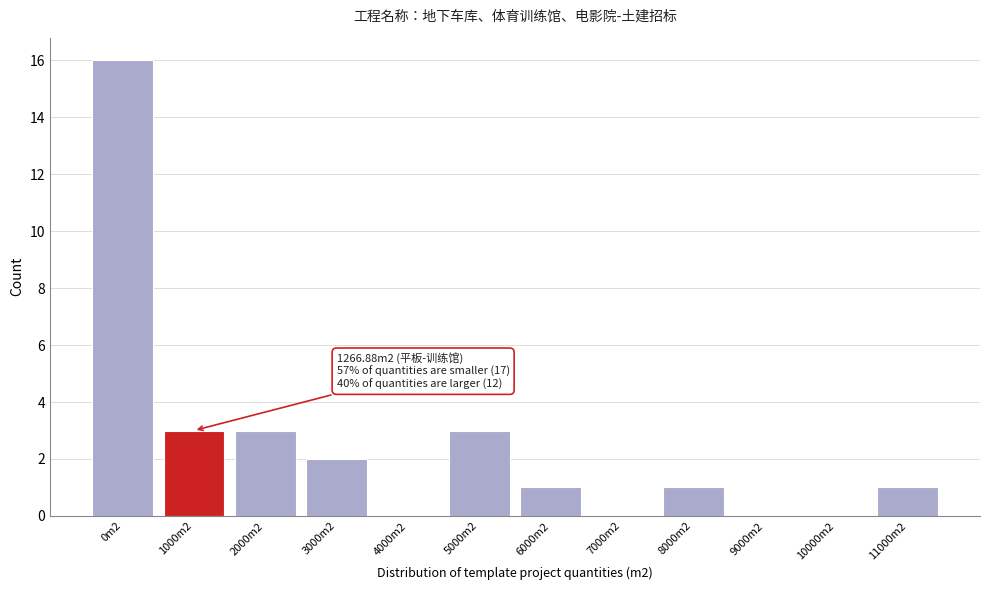

Reading left to right, transcribe all the data shown in this chart.

0m2=16	1000m2=3	2000m2=3	3000m2=2	4000m2=0	5000m2=3	6000m2=1	7000m2=0	8000m2=1	9000m2=0	10000m2=0	11000m2=1